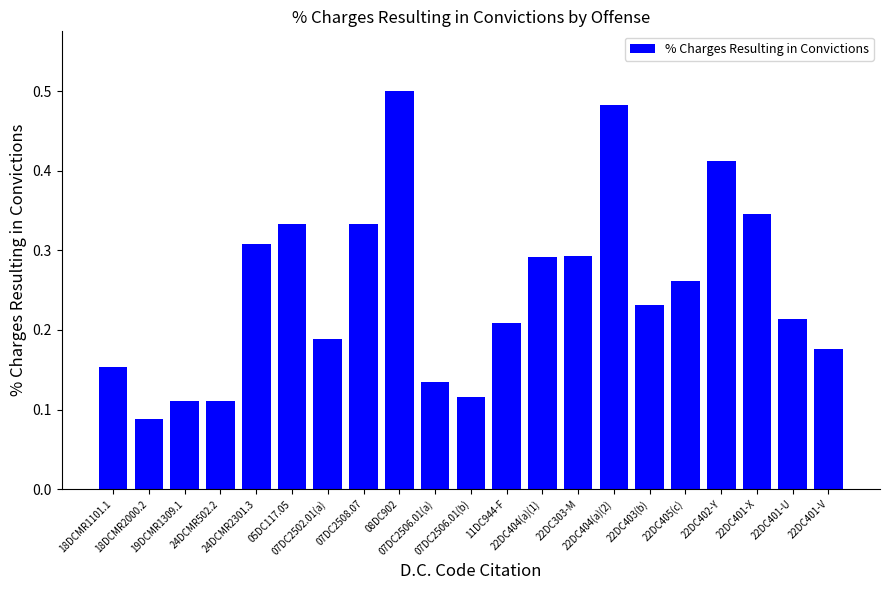

How many values are between 0 and 1?

21